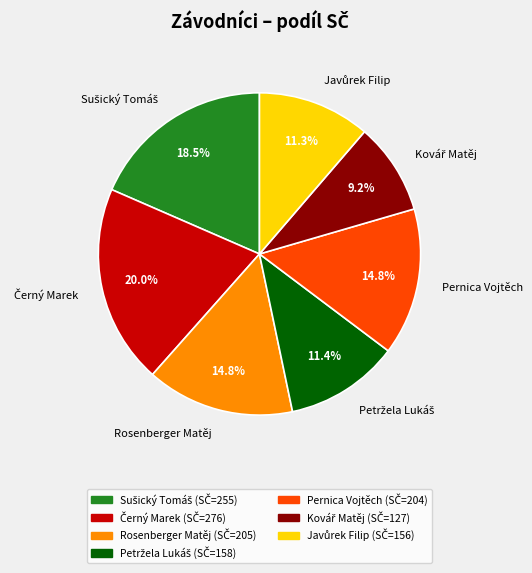

Is there a majority slice in this chart?

No